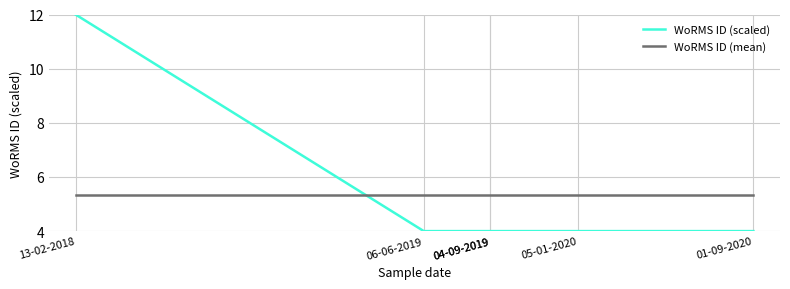

Which series has the largest range (max minus min)?

WoRMS ID (scaled)